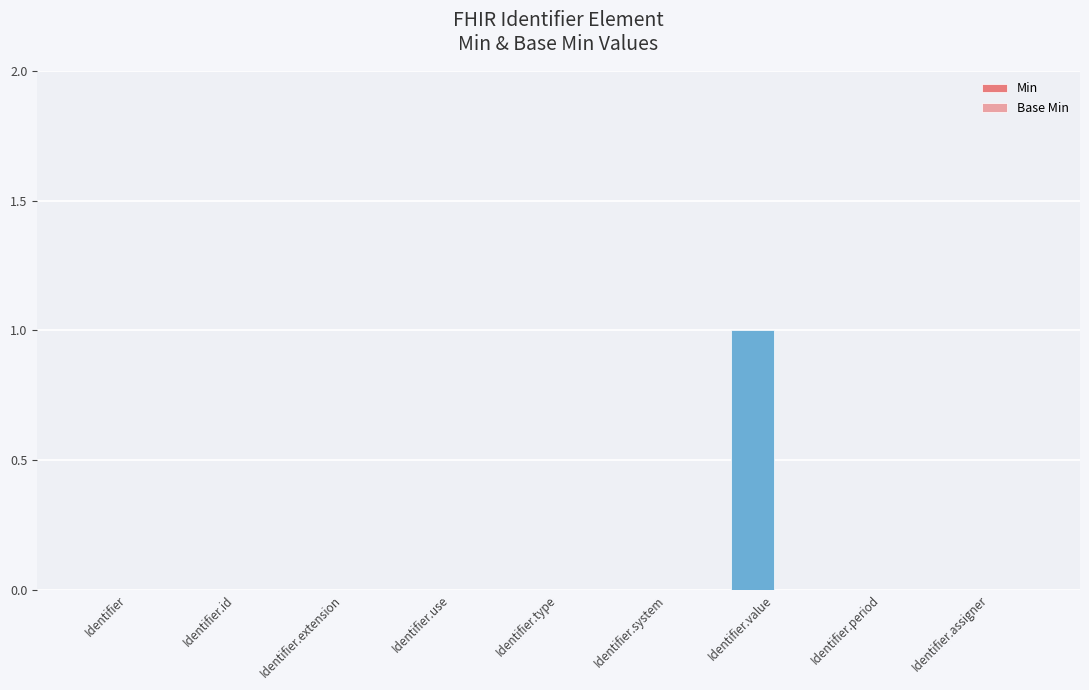

What position from the left is Identifier.assigner?

9